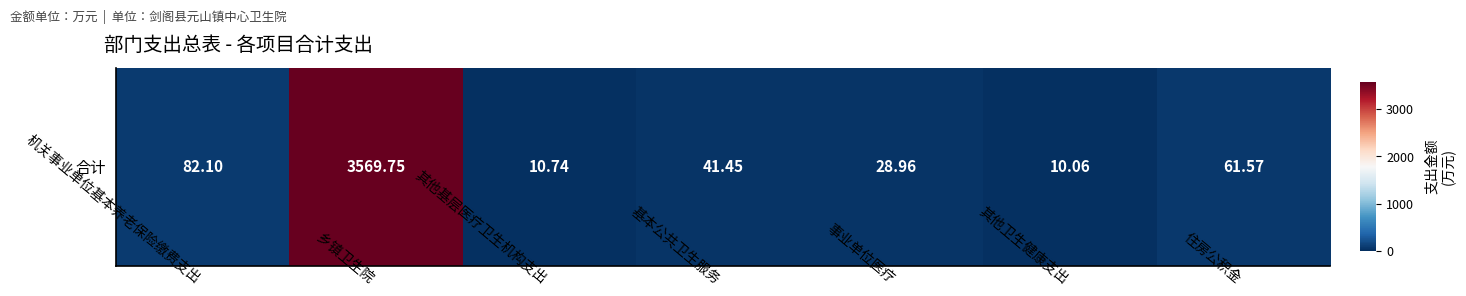

The value at 乡镇卫生院 is 3569.8. True or false?

True